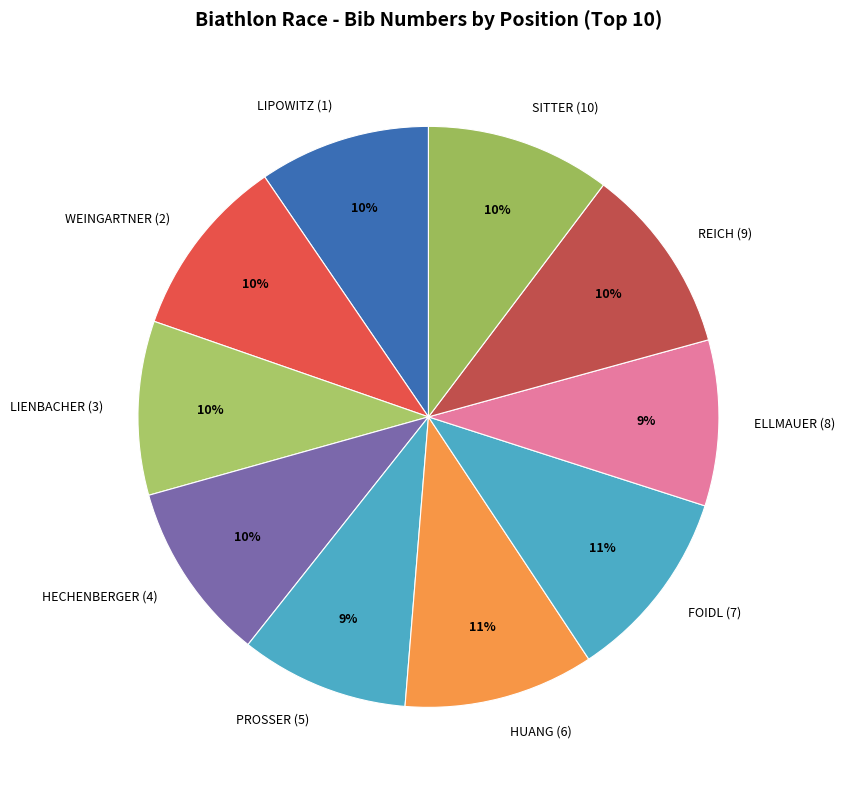

Approximately how many times larger is the value at FOIDL (7) compared to HECHENBERGER (4)?

1.1